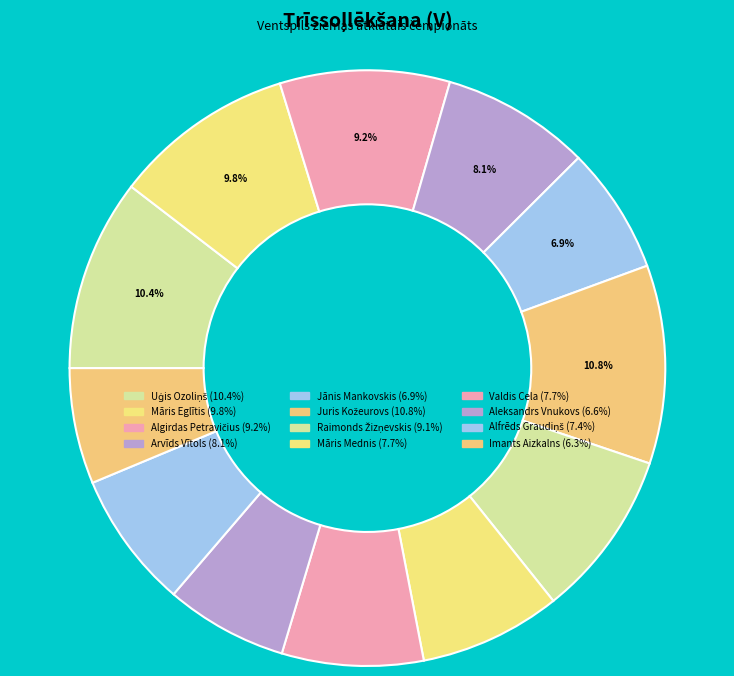

Count the number of slices in the pie.

12